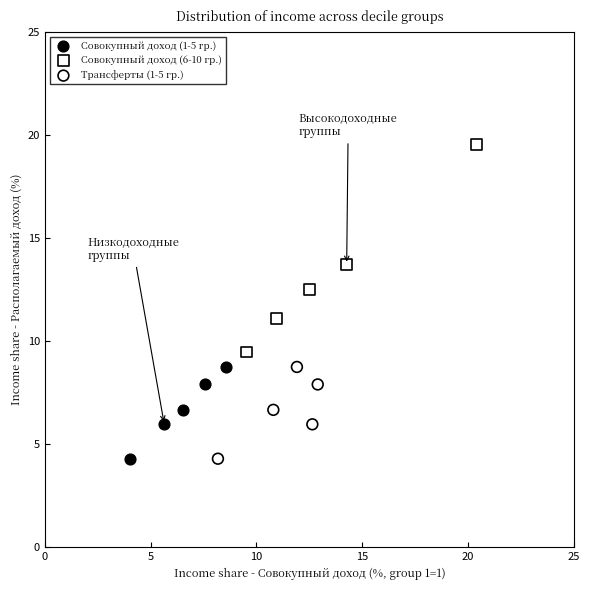

Which series has the widest spread of Y values?

Совокупный доход (6-10 гр.)